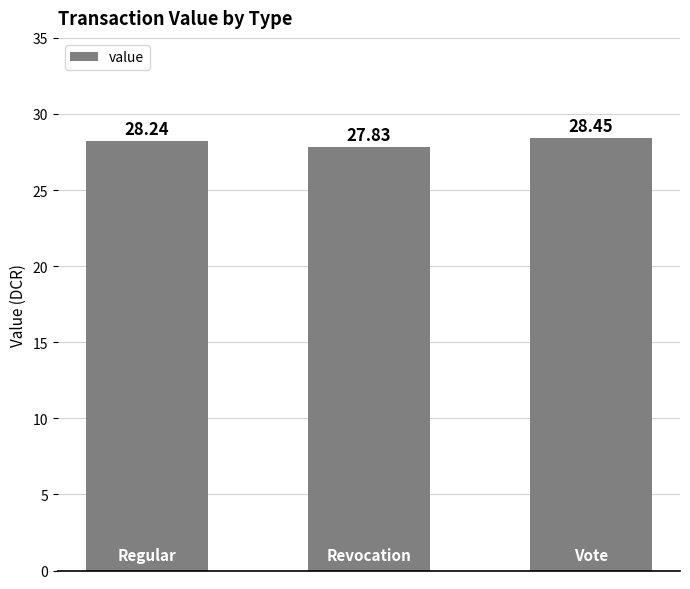

What is the greatest value displayed?

28.4